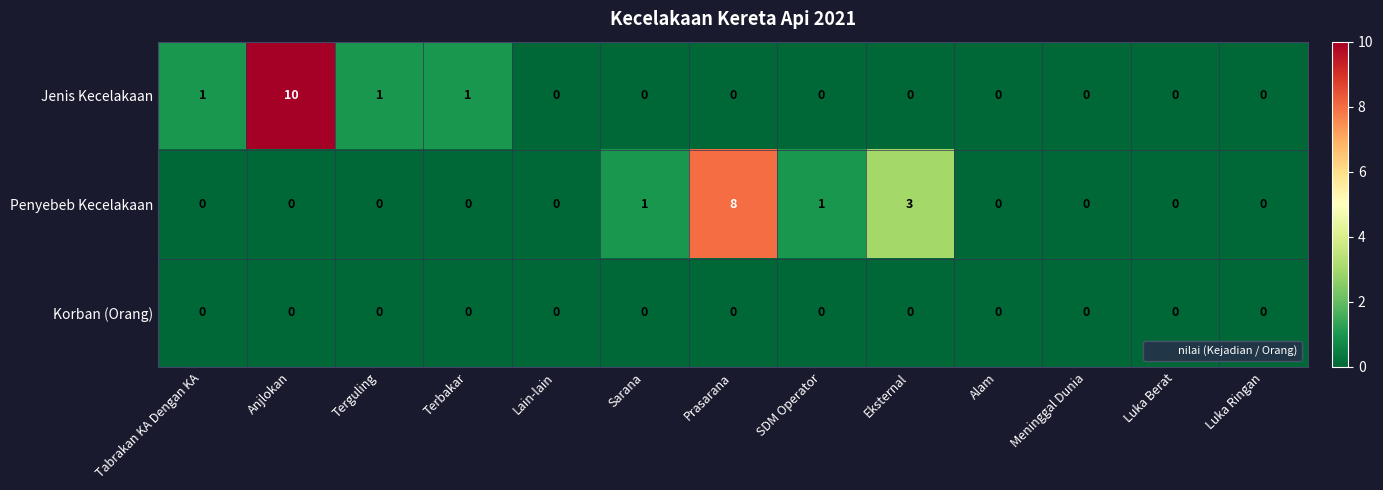

What is the difference between the highest and lowest values at SDM Operator?

1